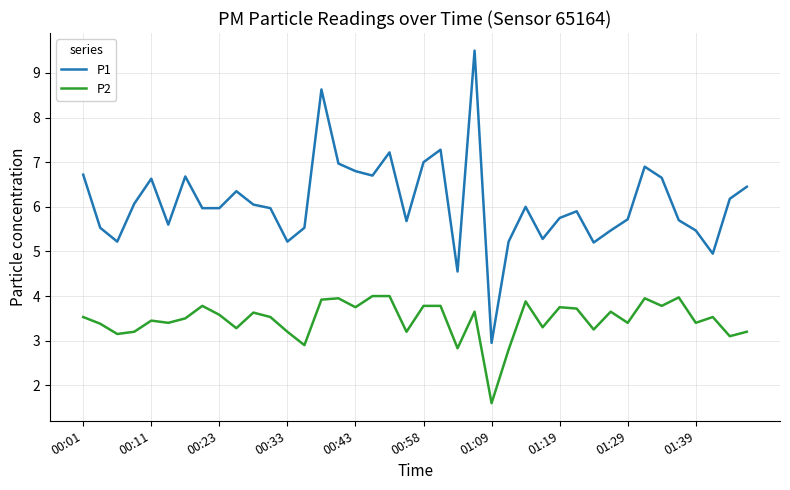

What is the minimum value shown in the chart?

1.6